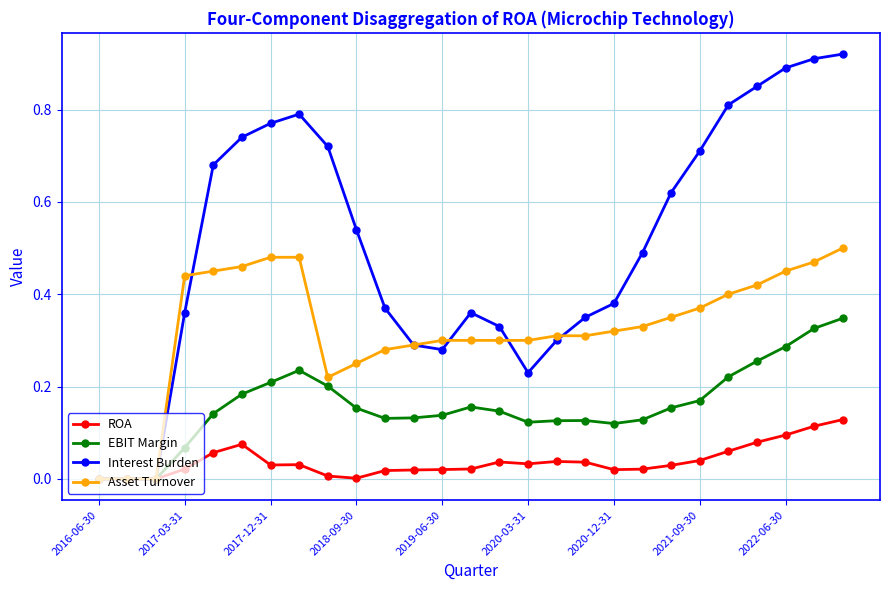

Which series has the widest spread of values?

Interest Burden